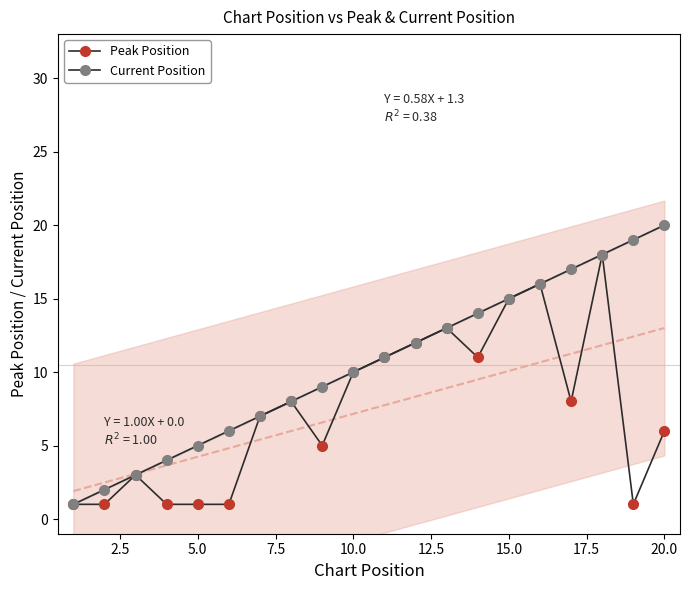

Is it true that Peak Position equals 19 at 11?

False